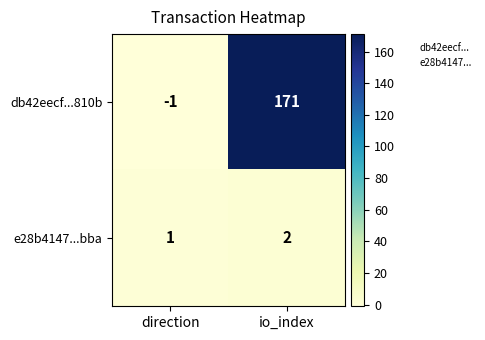

At which category is the sum across all series the highest?

io_index